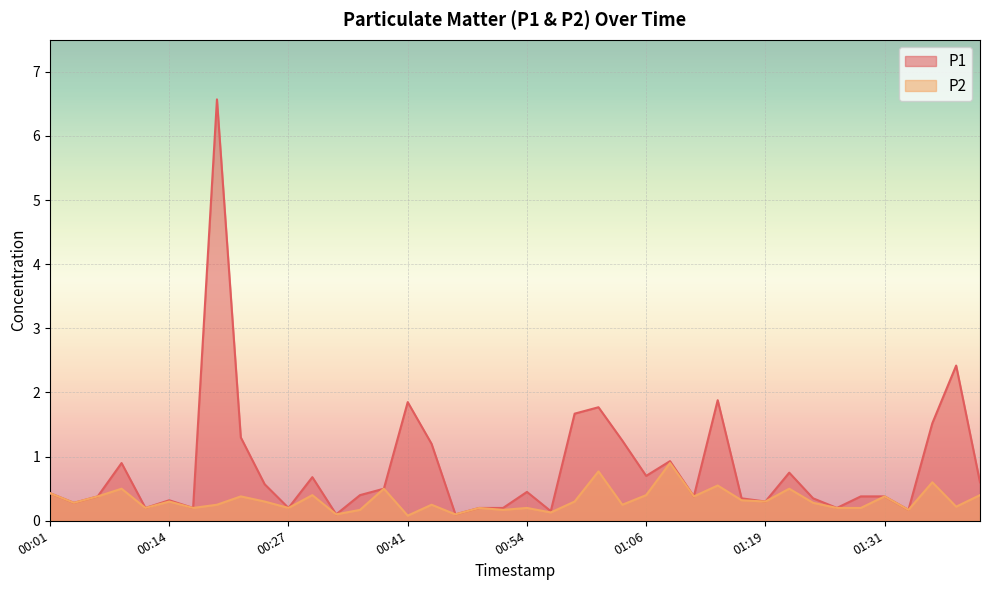

How many categories are shown in the chart?

40